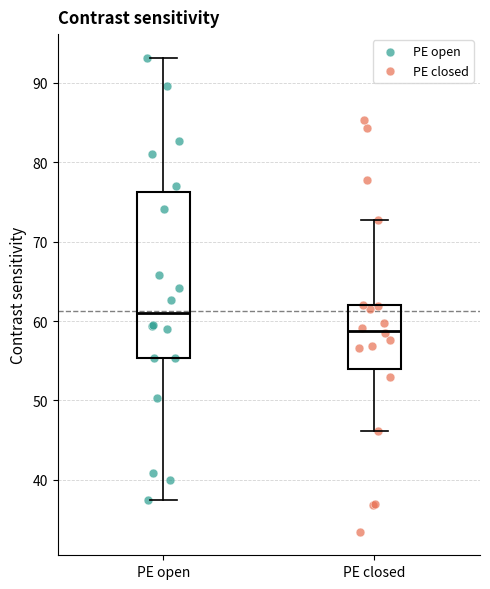

Which box's median line is the lowest?

PE closed